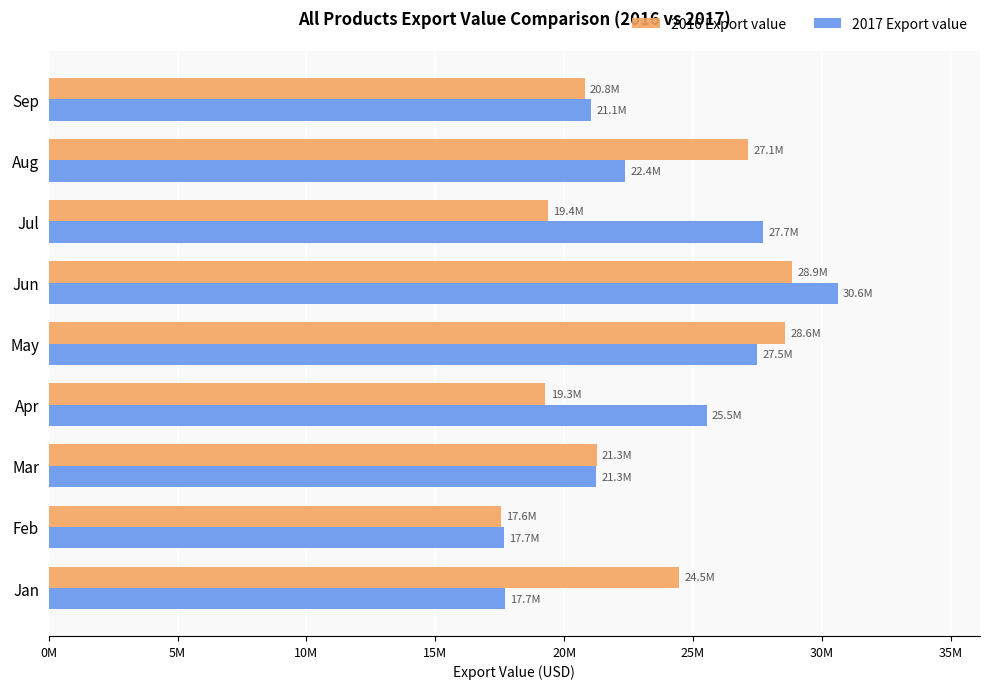

What are all the series names shown in the legend?

2016 Export value, 2017 Export value